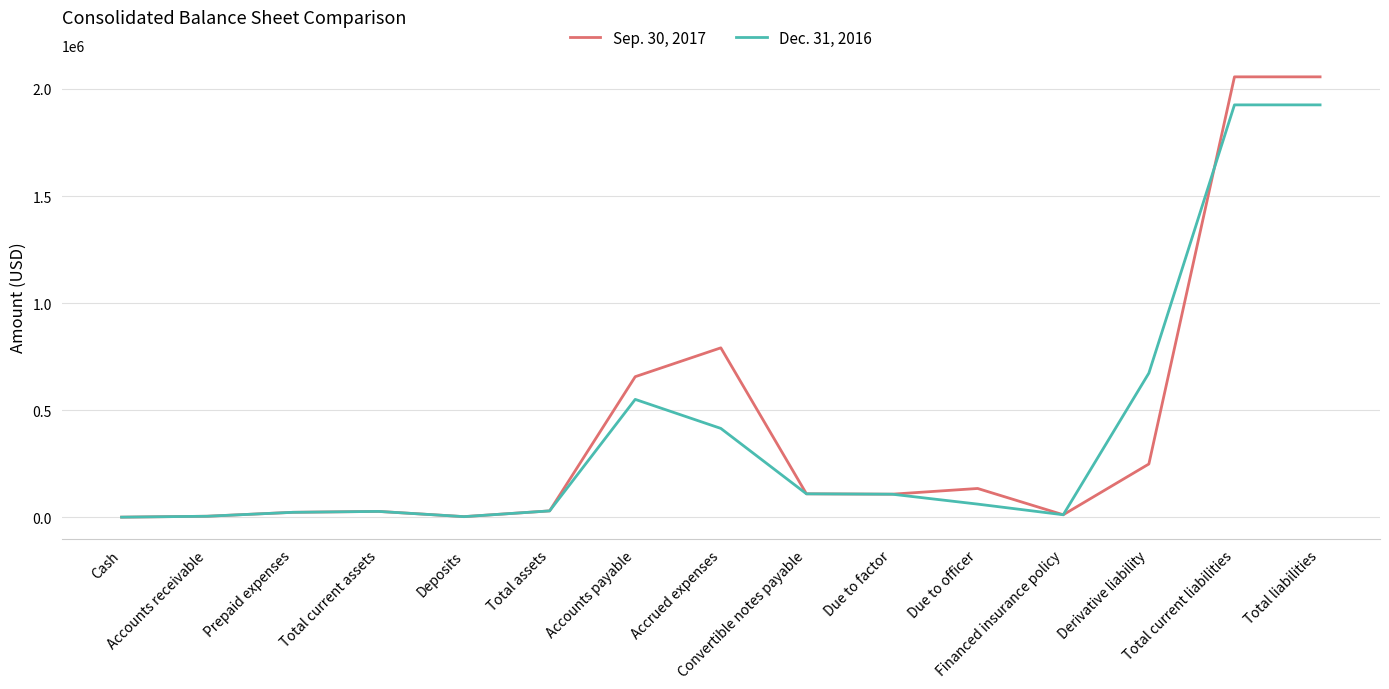

List the series in order of their peak value, highest first.

Sep. 30, 2017, Dec. 31, 2016